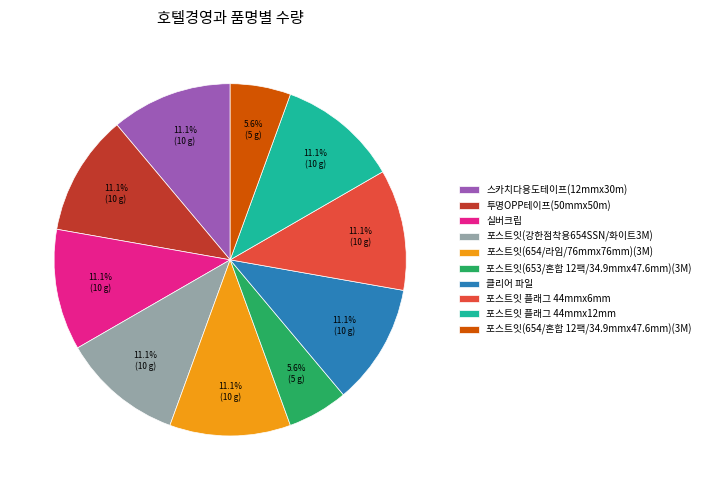

Does 투명OPP테이프(50mmx50m) account for over 50% of the chart?

No